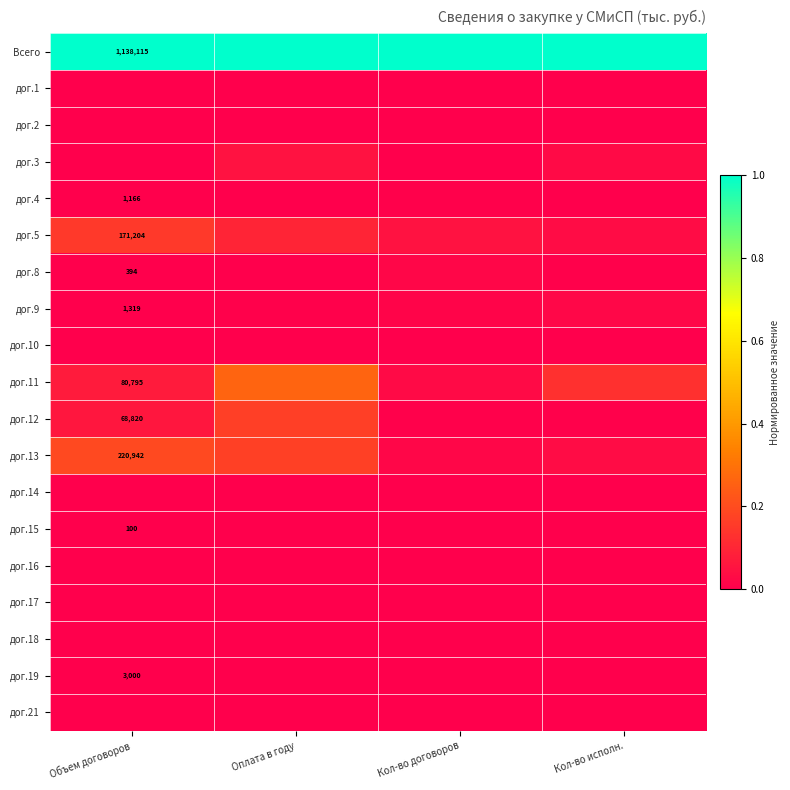

Which label corresponds to the largest value in the chart?

Объем договоров